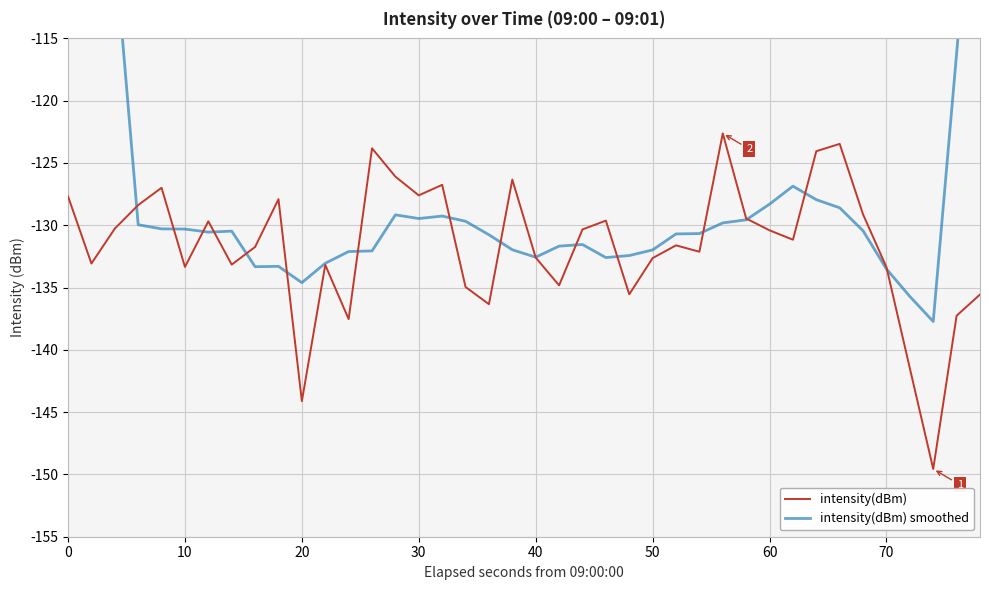

True or false: intensity(dBm) has more than 0 interior local peaks.

True